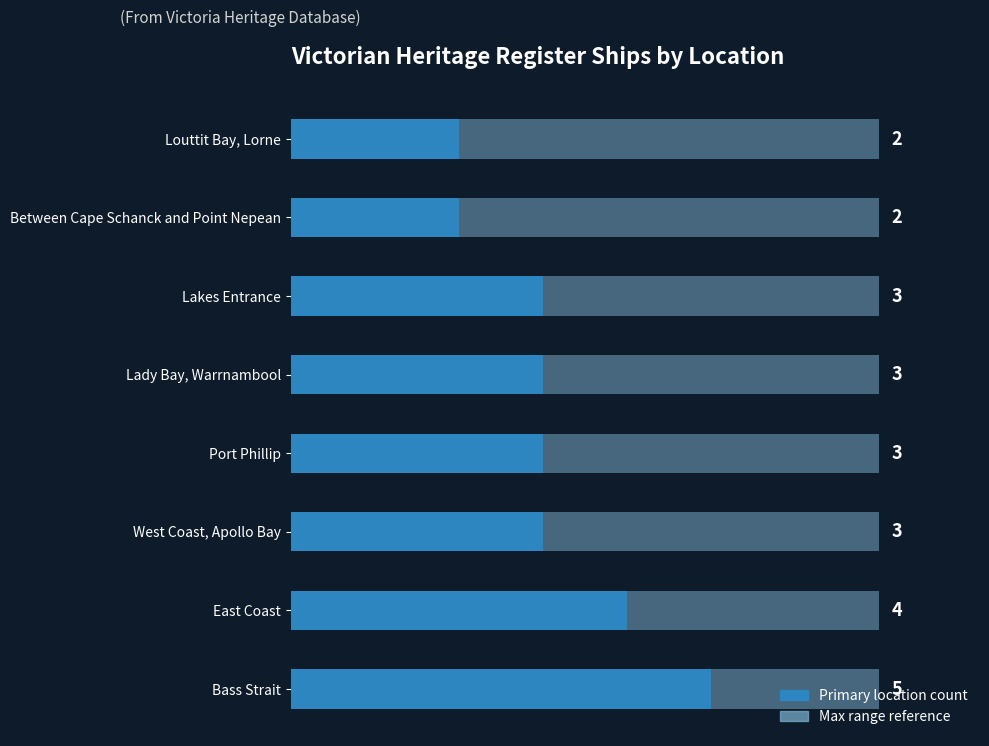

How many data points are above 3?

2